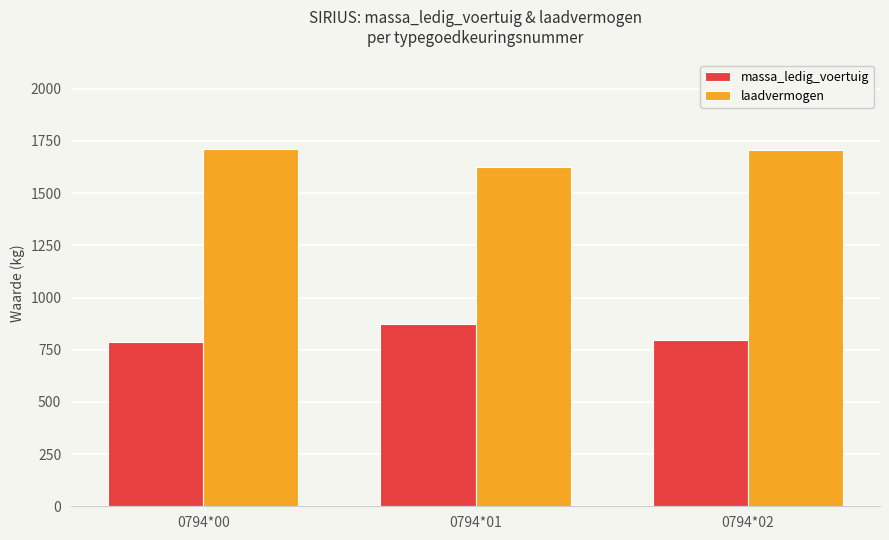

How many bars are there in total?

6